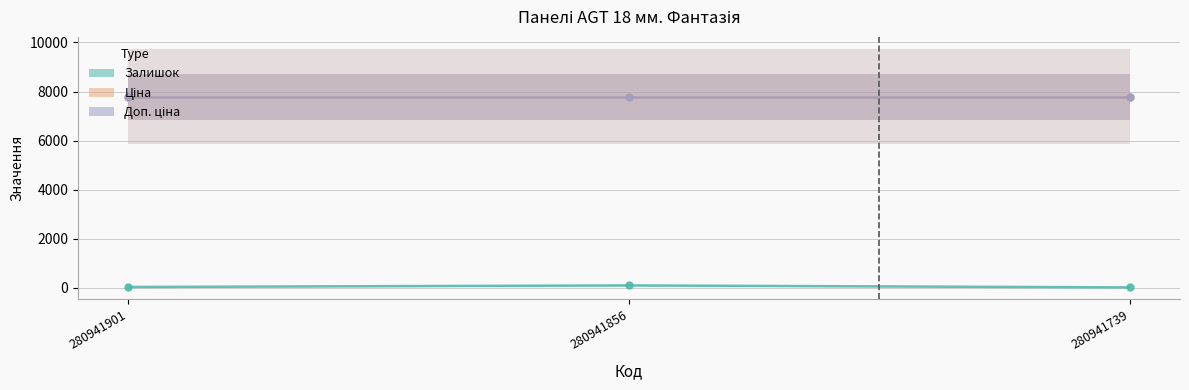

At how many categories does at least one series exceed 2325?

3